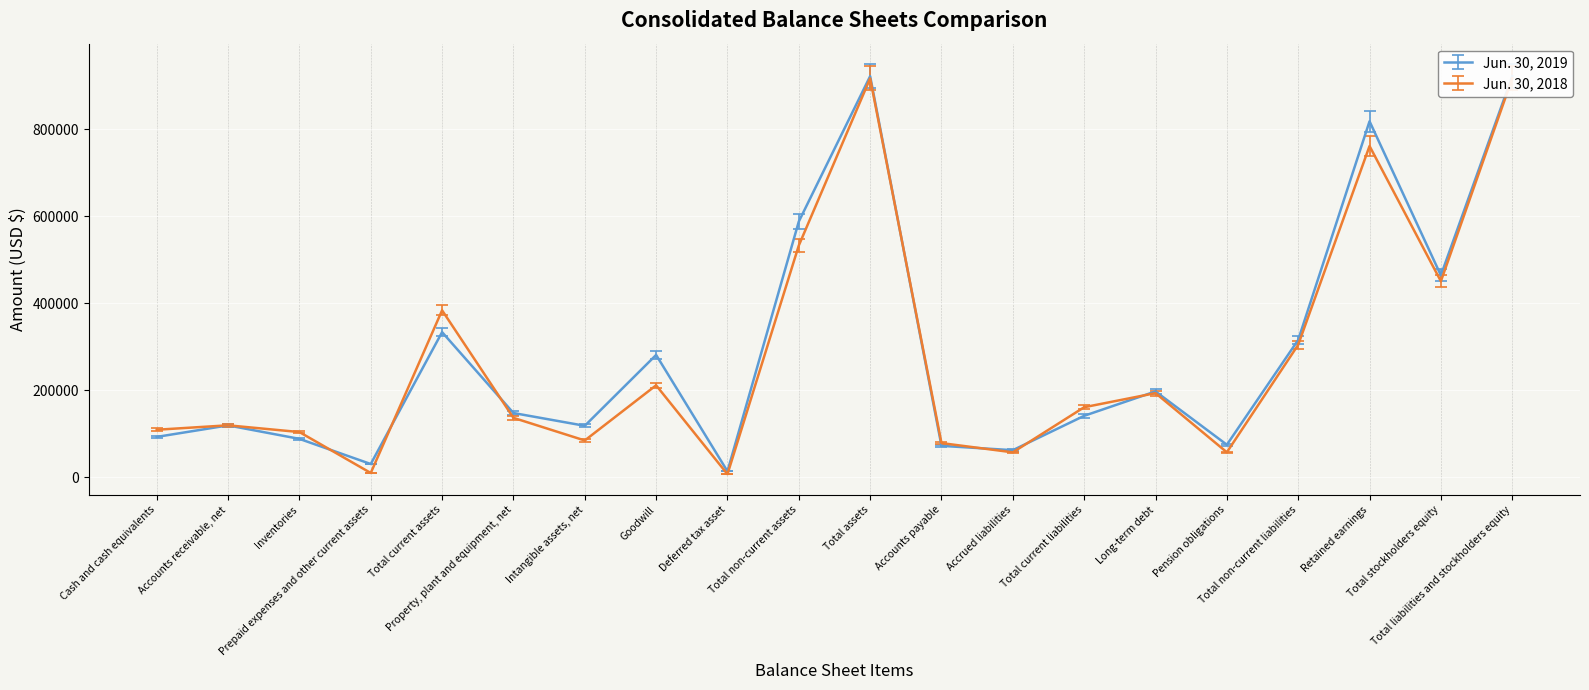

Reading right to left, transcribe all the data shown in this chart.

Jun. 30, 2019: Total liabilities and stockholders equity=921889	Total stockholders equity=464313	Retained earnings=818282	Total non-current liabilities=315961	Pension obligations=75148	Long-term debt=197610	Total current liabilities=141615	Accrued liabilities=62648	Accounts payable=72603	Total assets=921889	Total non-current assets=588016	Deferred tax asset=14140	Goodwill=281503	Intangible assets, net=118660	Property, plant and equipment, net=148024	Total current assets=333873	Prepaid expenses and other current assets=30872	Inventories=88645	Accounts receivable, net=119589	Cash and cash equivalents=93145
Jun. 30, 2018: Total liabilities and stockholders equity=916937	Total stockholders equity=450795	Retained earnings=761430	Total non-current liabilities=304801	Pension obligations=57826	Long-term debt=193772	Total current liabilities=161341	Accrued liabilities=57679	Accounts payable=78947	Total assets=916937	Total non-current assets=532978	Deferred tax asset=7447	Goodwill=211751	Intangible assets, net=84938	Property, plant and equipment, net=136934	Total current assets=383959	Prepaid expenses and other current assets=10255	Inventories=104300	Accounts receivable, net=119783	Cash and cash equivalents=109602